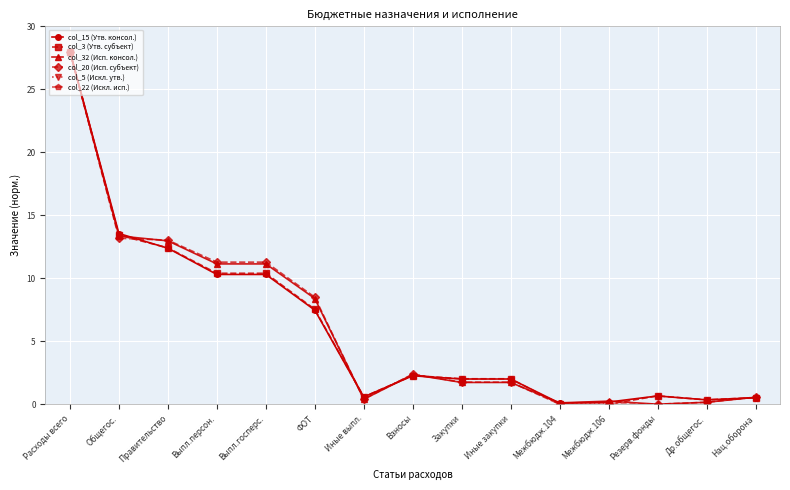

True or false: col_5 (Искл. утв.) has more than 1 points higher than both neighbors.

False